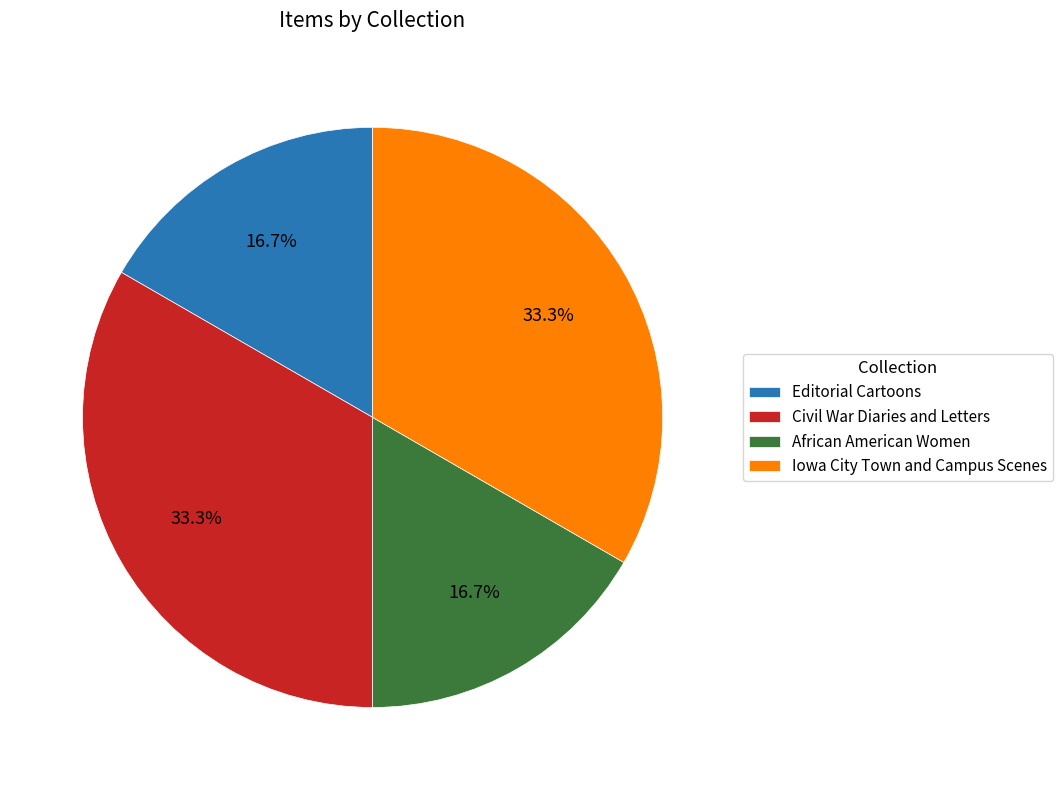

Is there a majority slice in this chart?

No